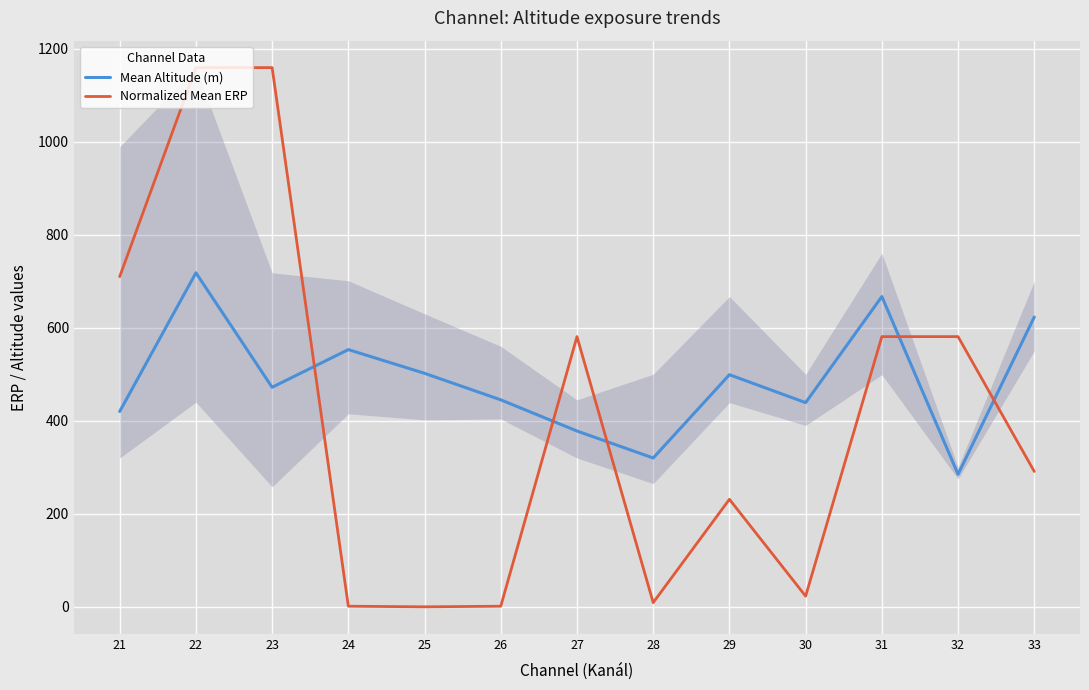

Reading right to left, list all the values displayed in this chart.

Mean Altitude (m): 623.0	285.0	667.0	439.0	499.0	320.0	378.0	445.0	502.0	553.0	472.0	718.0	420.0
Normalized Mean ERP: 291.1	580.9	580.9	23.1	231.3	9.2	580.9	1.5	0.2	1.5	1159.0	1159.0	709.8